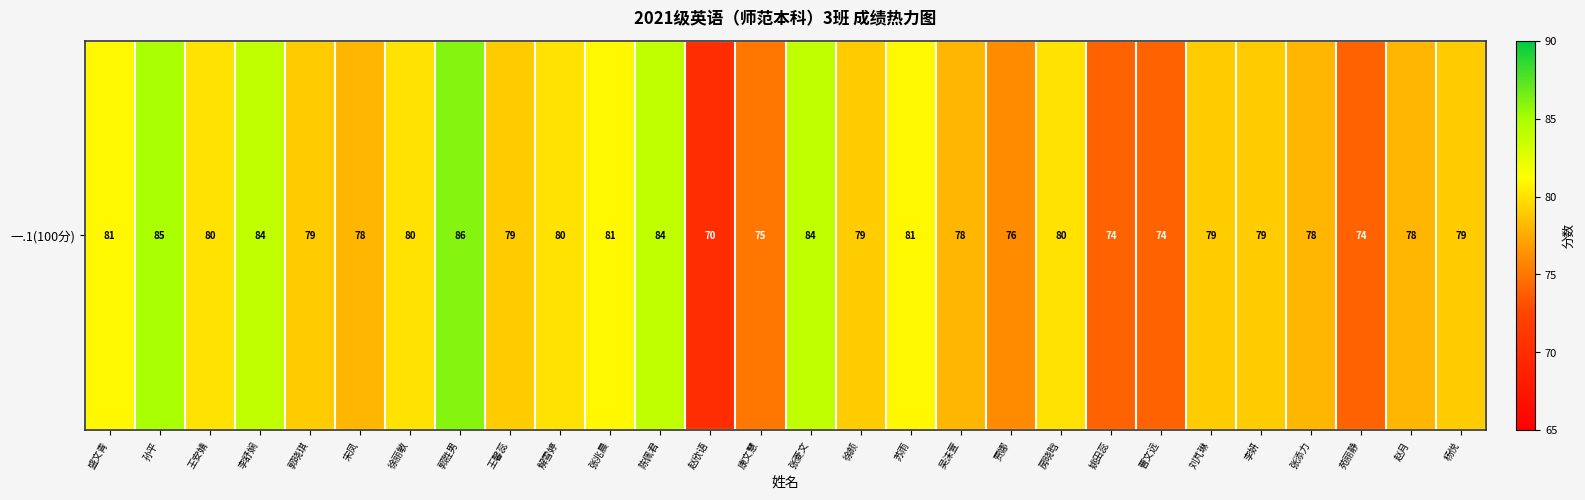

List the labels in order of value, largest first.

郭胜男, 孙平, 李舒娴, 陈佩君, 张菱文, 盛文青, 张兆晨, 苏雨, 王安婧, 徐丽敏, 解雪婷, 房晓晗, 郭晓琪, 王馨蕊, 徐颜, 刘芃琳, 李妍, 杨悦, 宋凤, 吴沫萱, 张添力, 赵月, 贾娜, 康文慧, 姚田蕊, 曹文远, 苑丽静, 赵欣语